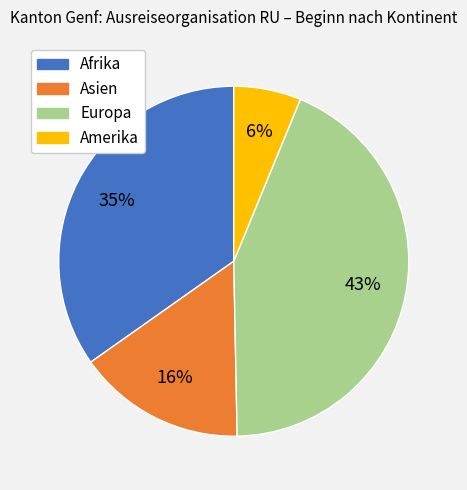

What is the ratio of the value at Afrika to the value at Europa?

0.8